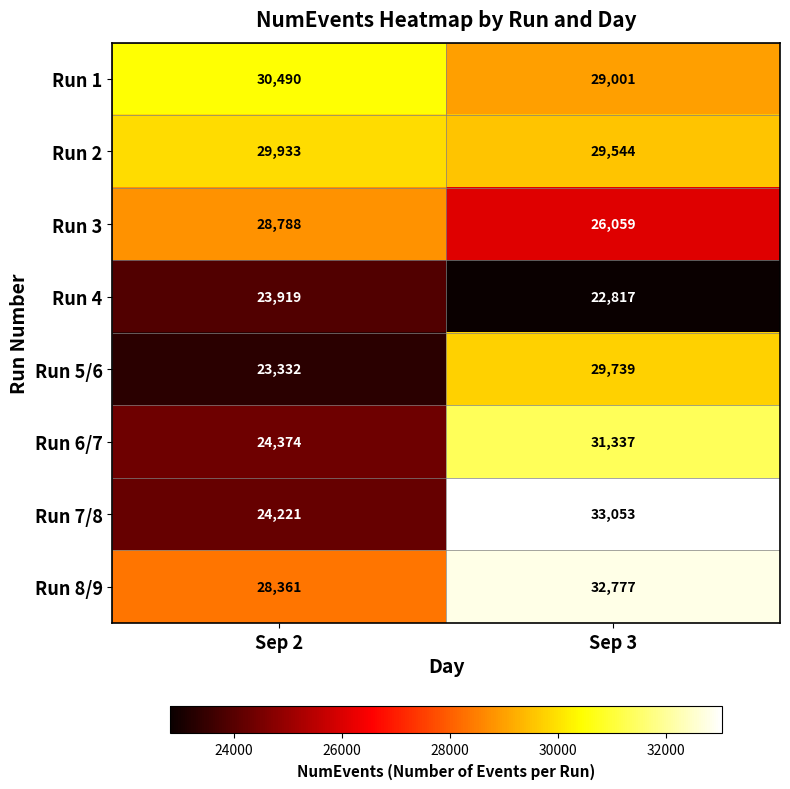

What is the difference between the maximum and minimum values in the Run 8/9 series?

4416